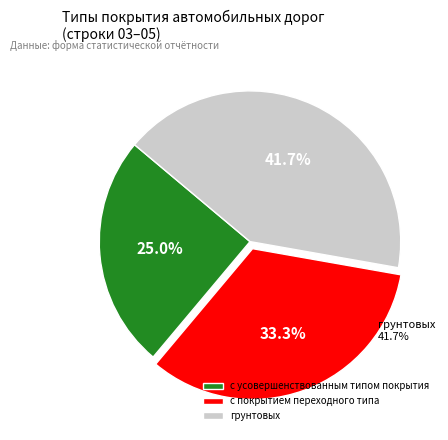

Which has a higher value, с усовершенствованным типом покрытия or с покрытием переходного типа?

с покрытием переходного типа